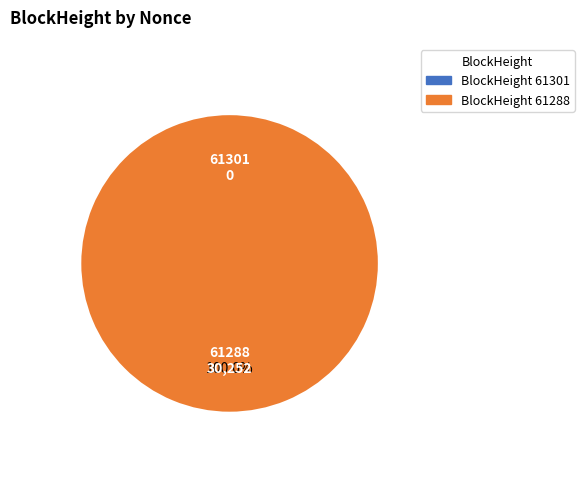

To the nearest percent, what is the difference between the largest and smallest slice percentages?

100%